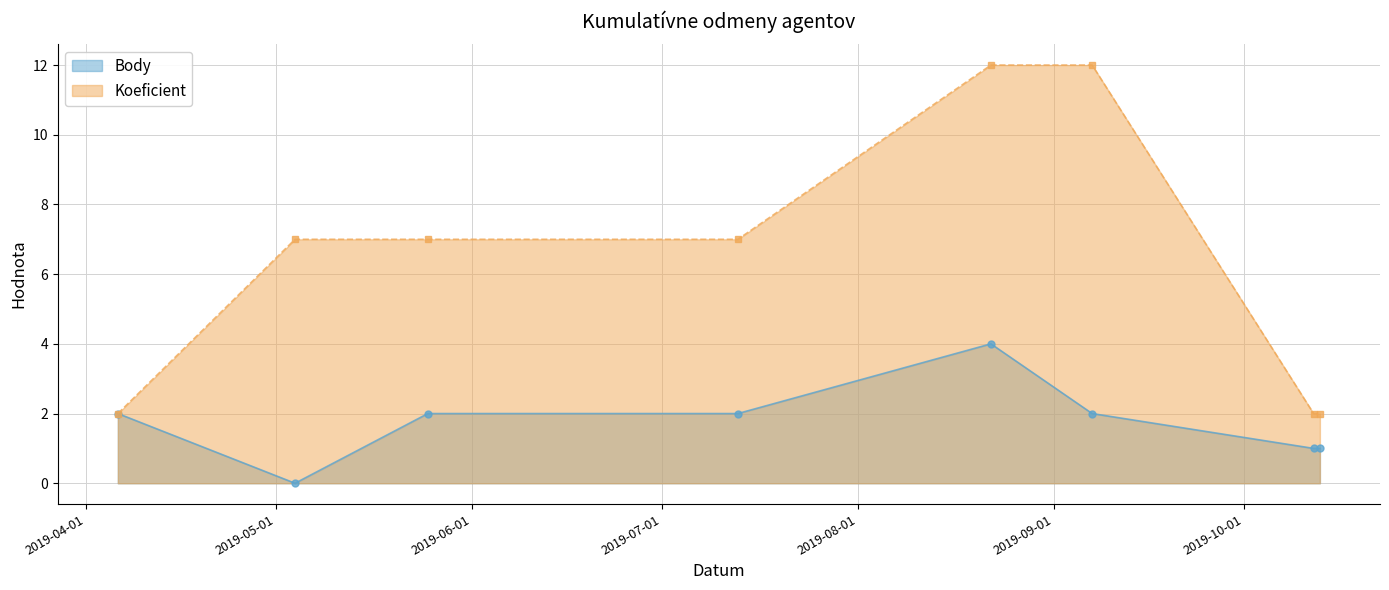

Reading left to right, what are all the values shown in this chart?

Body: 2	0	2	2	4	2	1	1
Koeficient: 2	7	7	7	12	12	2	2